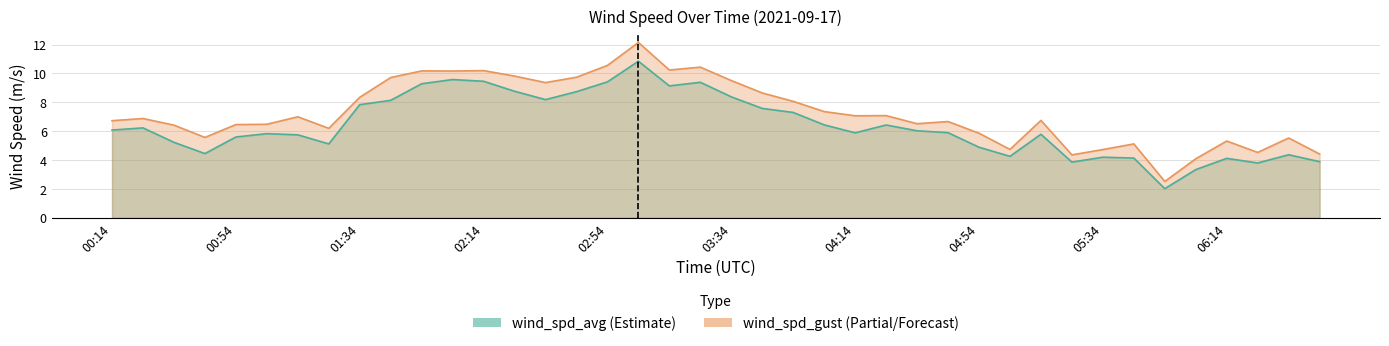

What are all the series names shown in the legend?

wind_spd_avg, wind_spd_gust